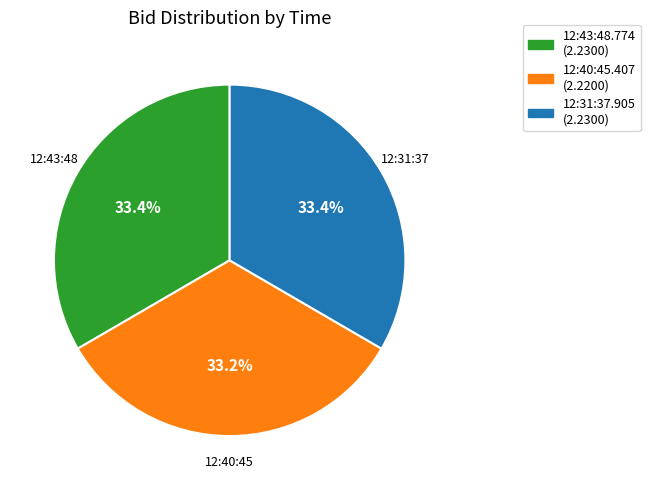

What percentage is NOT represented by 12:43:48.774?

66.6%